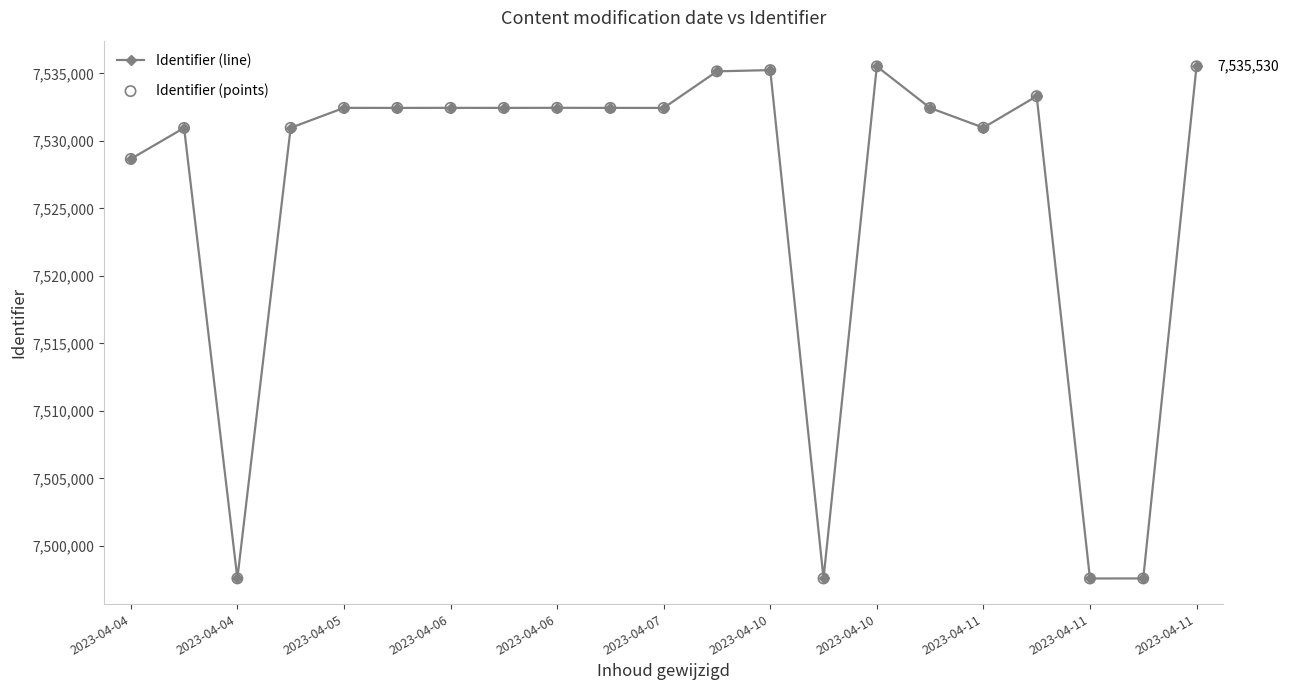

What is the greatest value displayed?

7535530